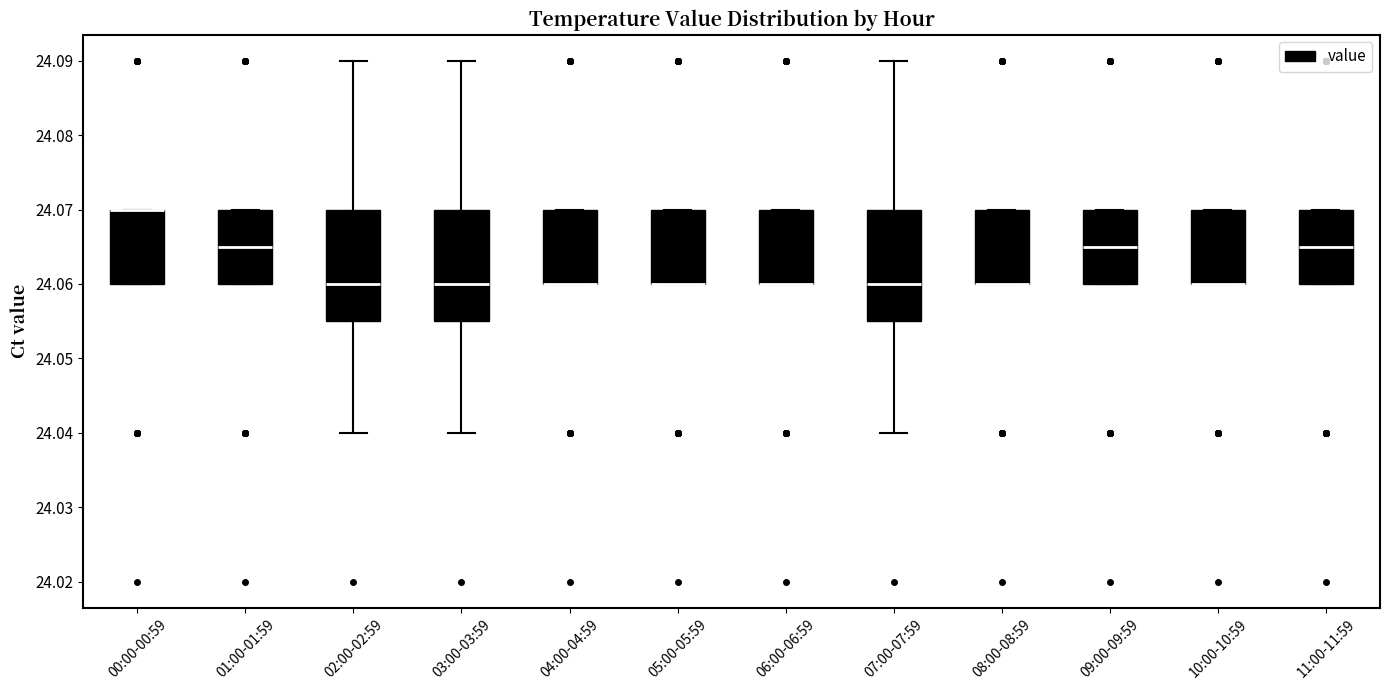

Where is the lower edge of the box for 08:00-08:59 on the y-axis? The values are not printed on the chart, so give them approximately, as read against the axis.

24.060